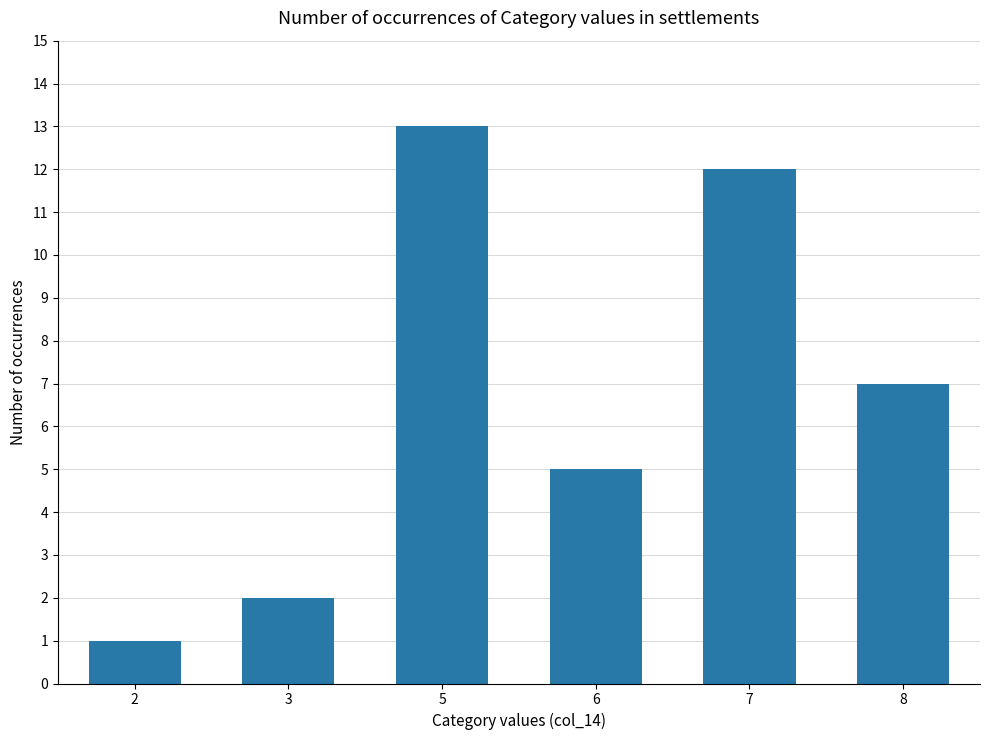

At which label is the value closest to 7?

8